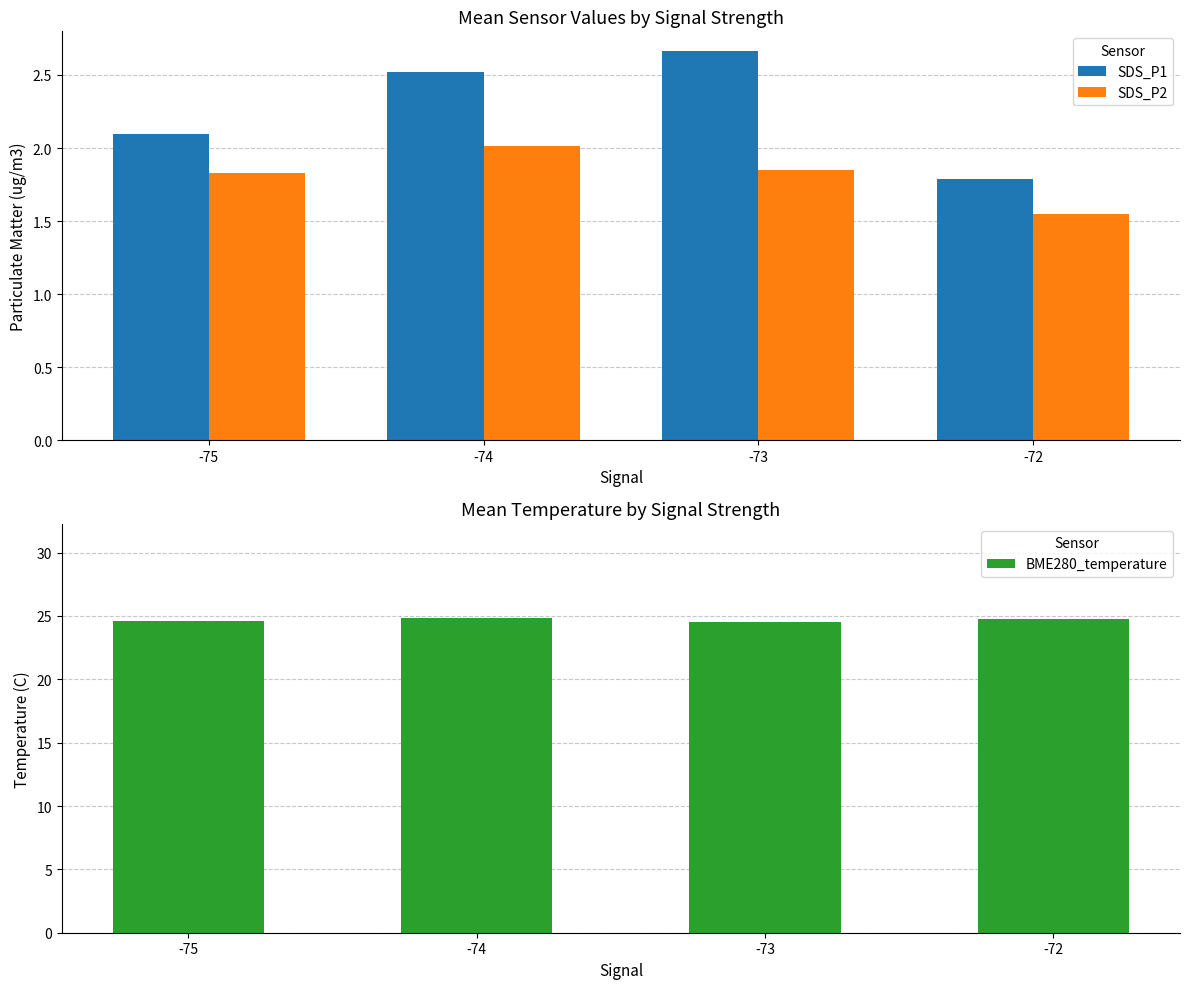

At which category is the sum across all series the highest?

-74